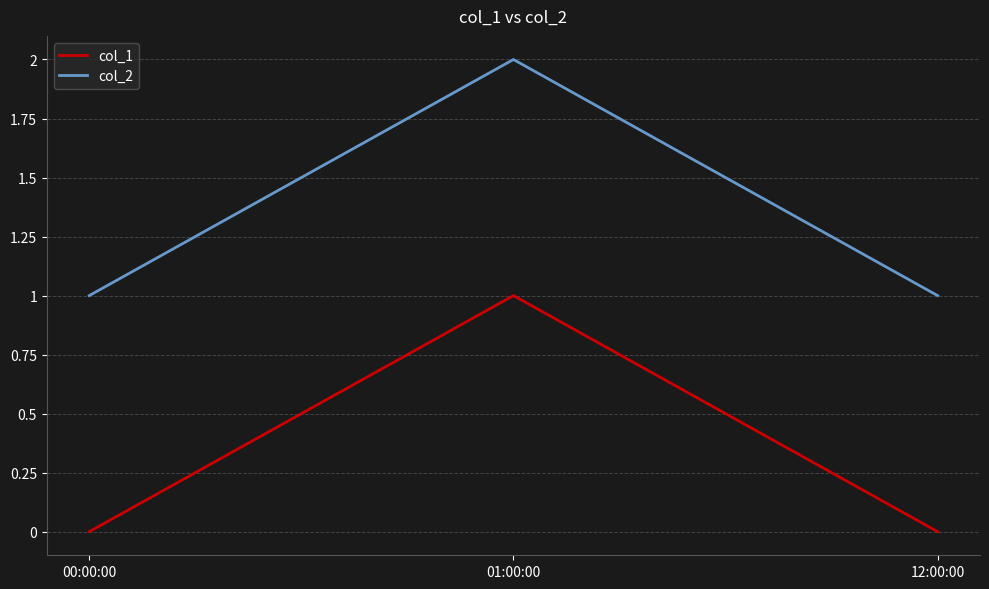

Reading right to left, extract all data points from this chart.

col_1: 12:00:00=0	01:00:00=1	00:00:00=0
col_2: 12:00:00=1	01:00:00=2	00:00:00=1